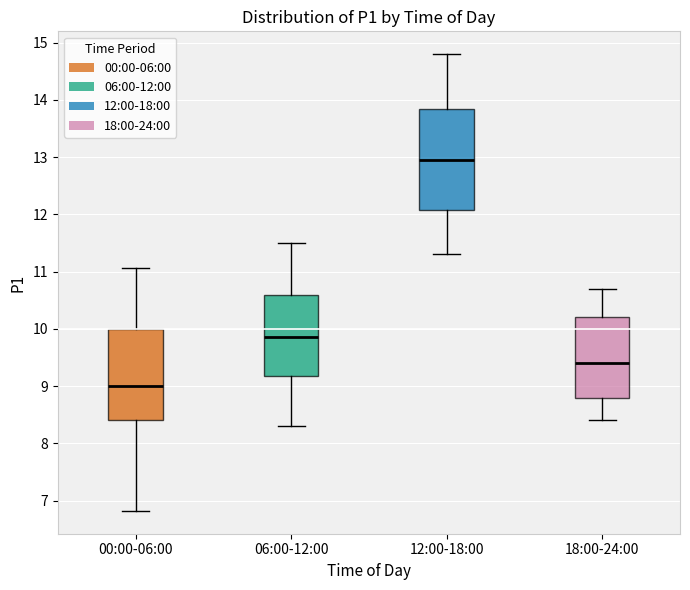

Reading left to right, transcribe this box plot: for each box, give where its median line is, the range the box spans, and where its two whiskers end, as read against the y-axis. The values are not printed on the chart, so give them approximately, as read against the axis.

00:00-06:00: median 9.0, box 8.4 to 10.0, whiskers 6.8 to 11.1
06:00-12:00: median 9.9, box 9.2 to 10.6, whiskers 8.3 to 11.5
12:00-18:00: median 13.0, box 12.1 to 13.9, whiskers 11.3 to 14.8
18:00-24:00: median 9.4, box 8.8 to 10.2, whiskers 8.4 to 10.7